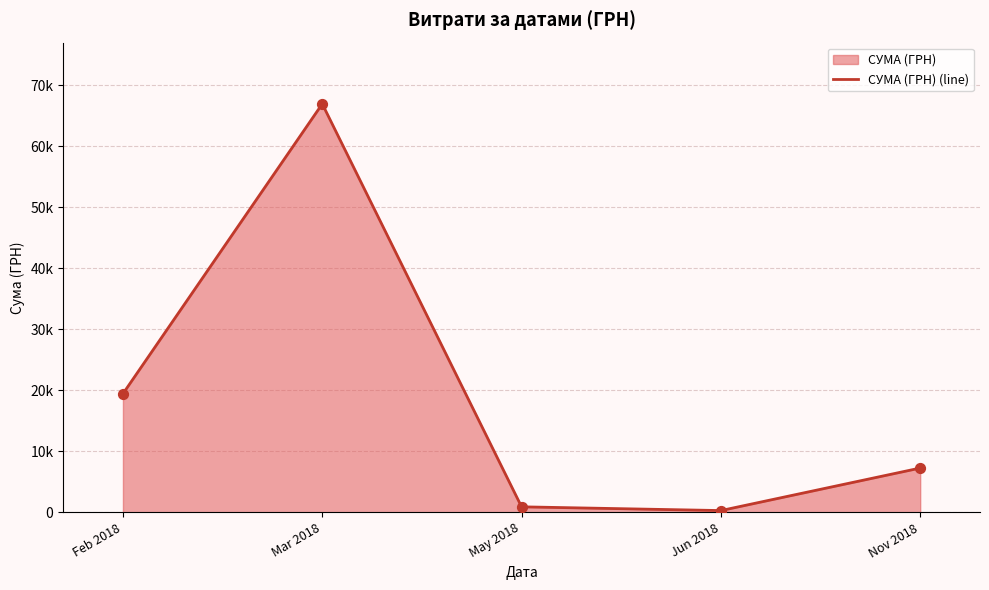

Approximately how many times larger is the value at Mar 2018 compared to Nov 2018?

9.2